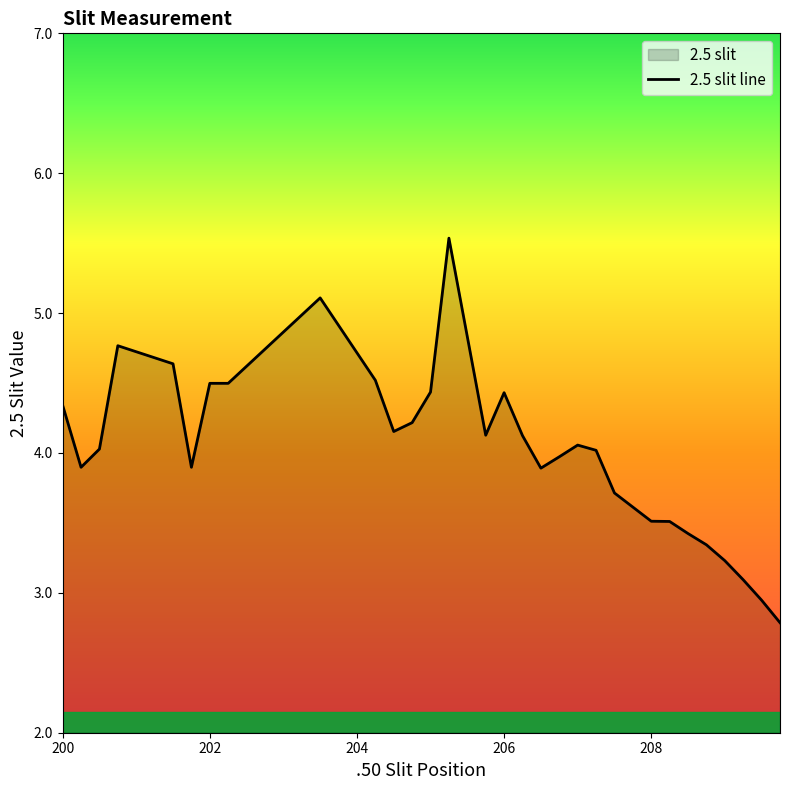

What is the smallest value displayed?

2.8